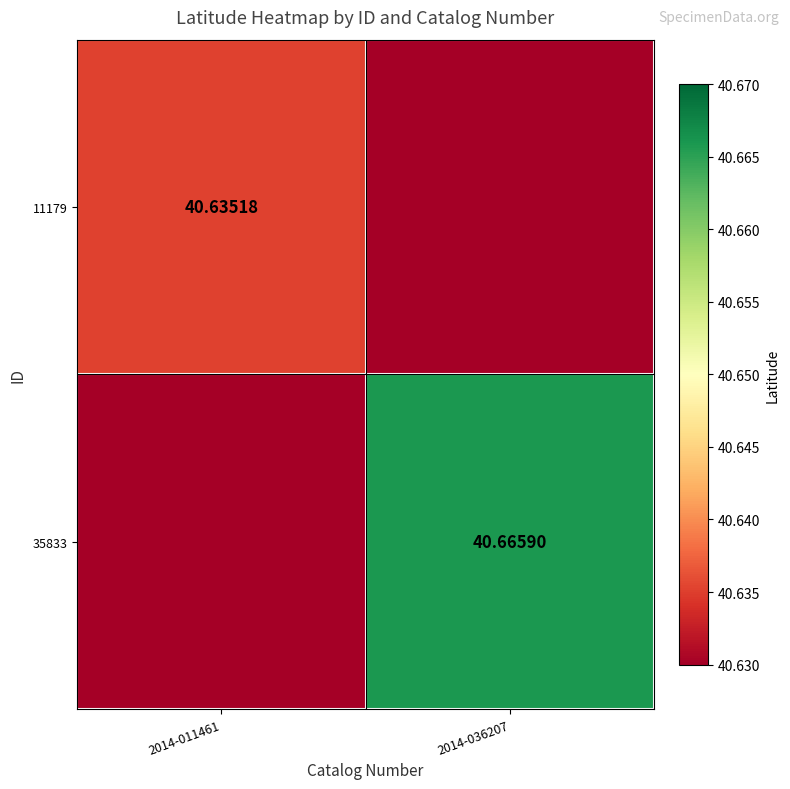

Which series has the largest total across all categories?

35833